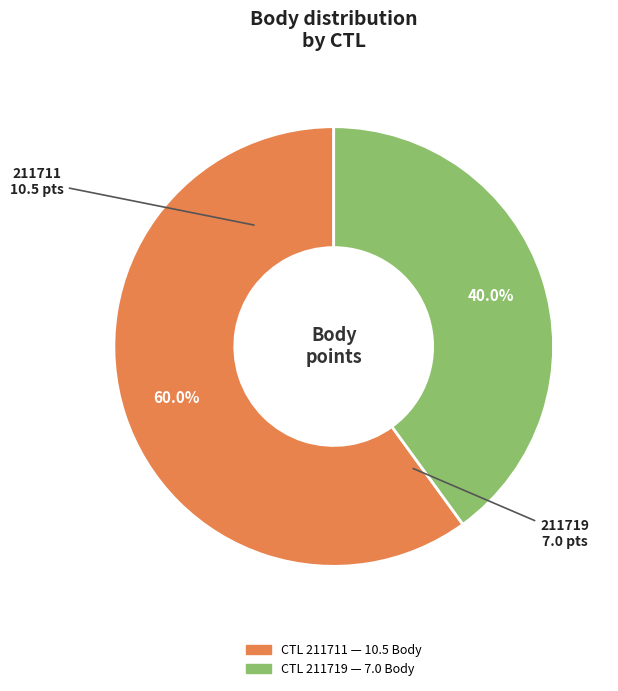

Rank the categories by value from lowest to highest.

211719, 211711